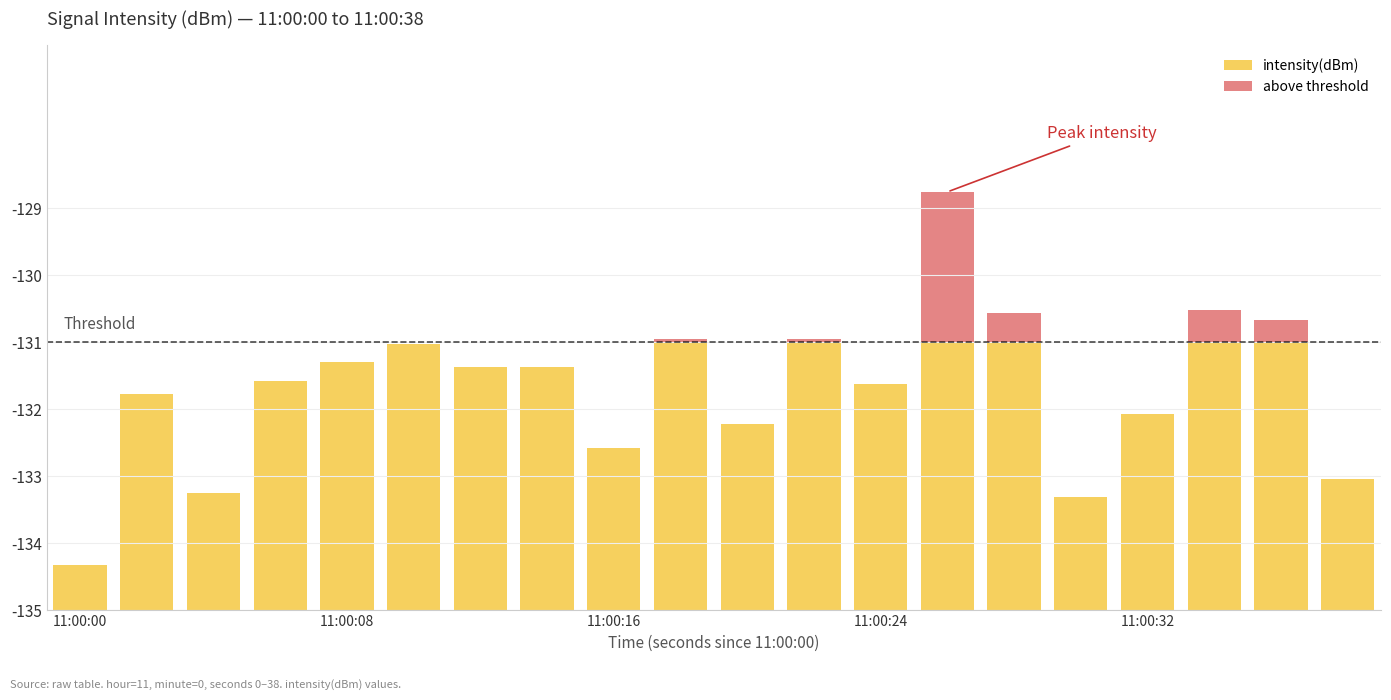

Are the bars horizontal?

No